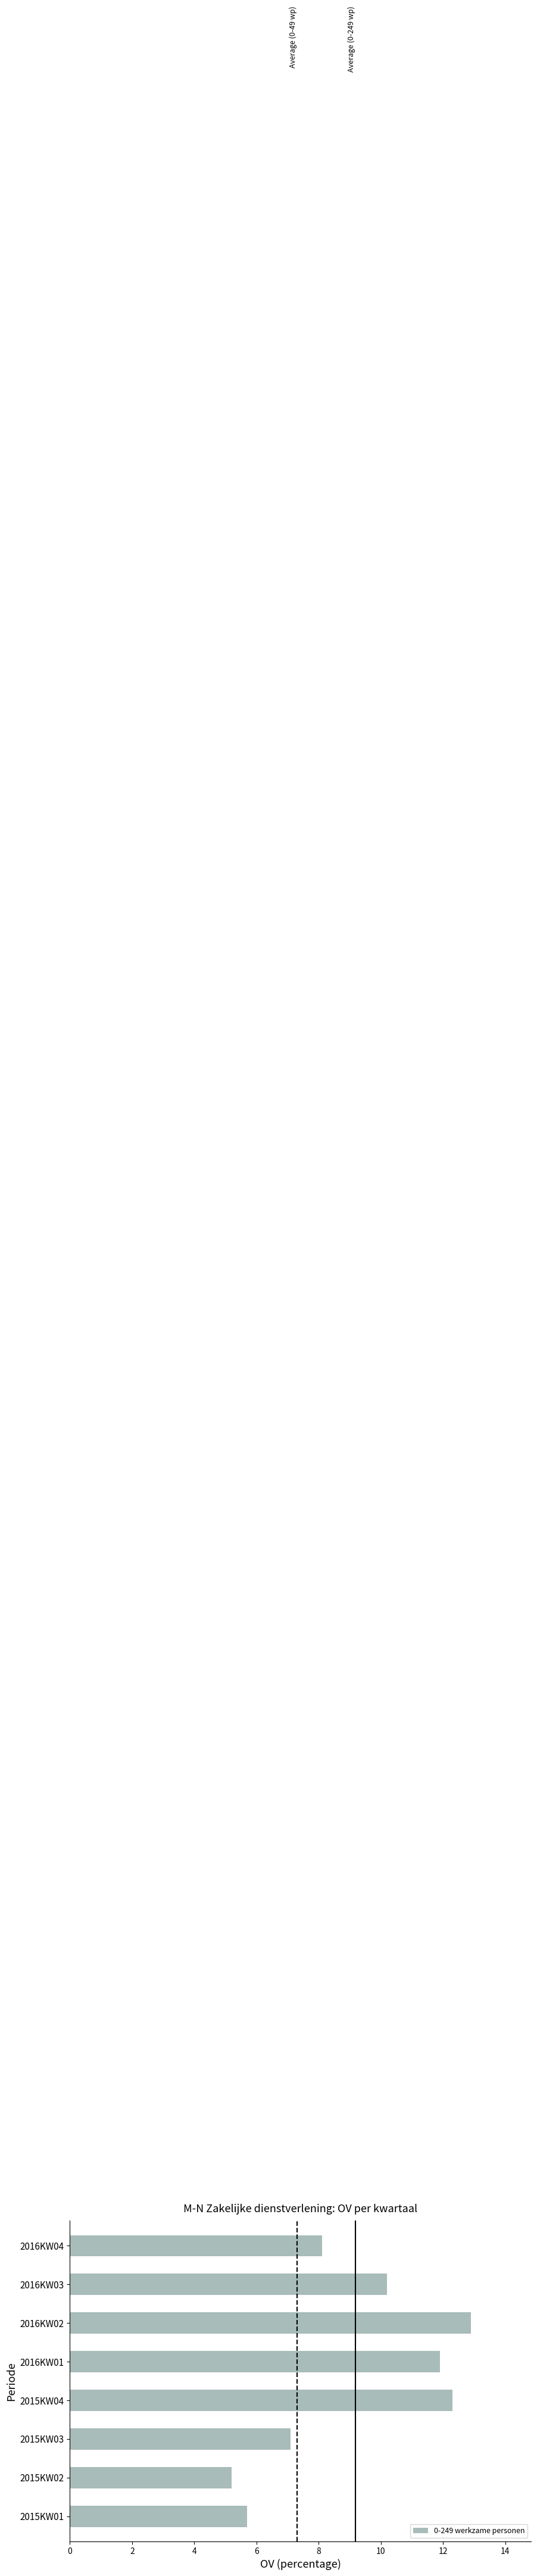

What is the greatest value displayed?

12.9